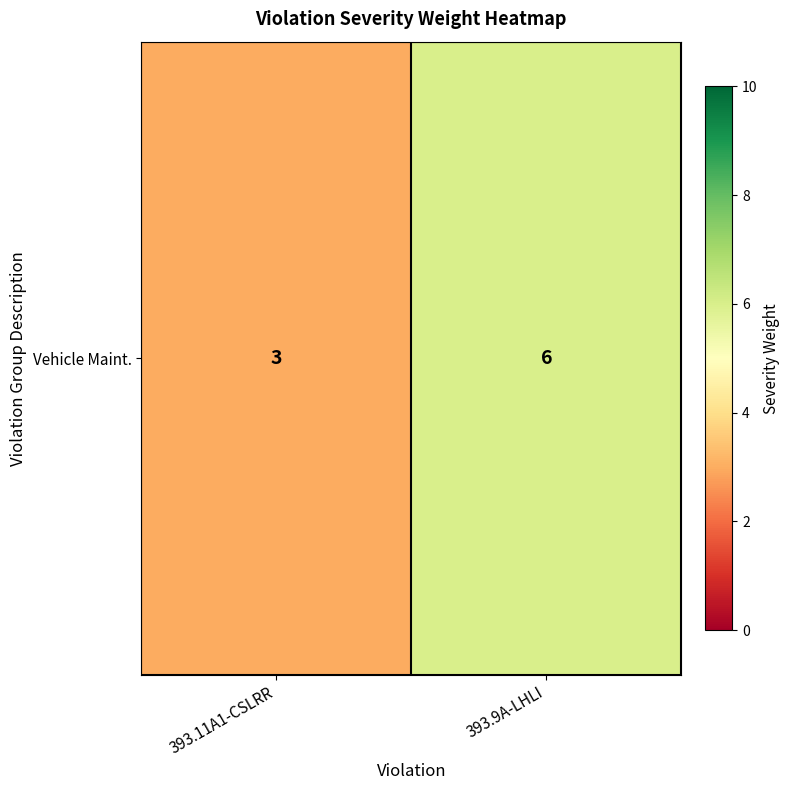

At which category does the chart reach its peak across all series?

393.9A-LHLI